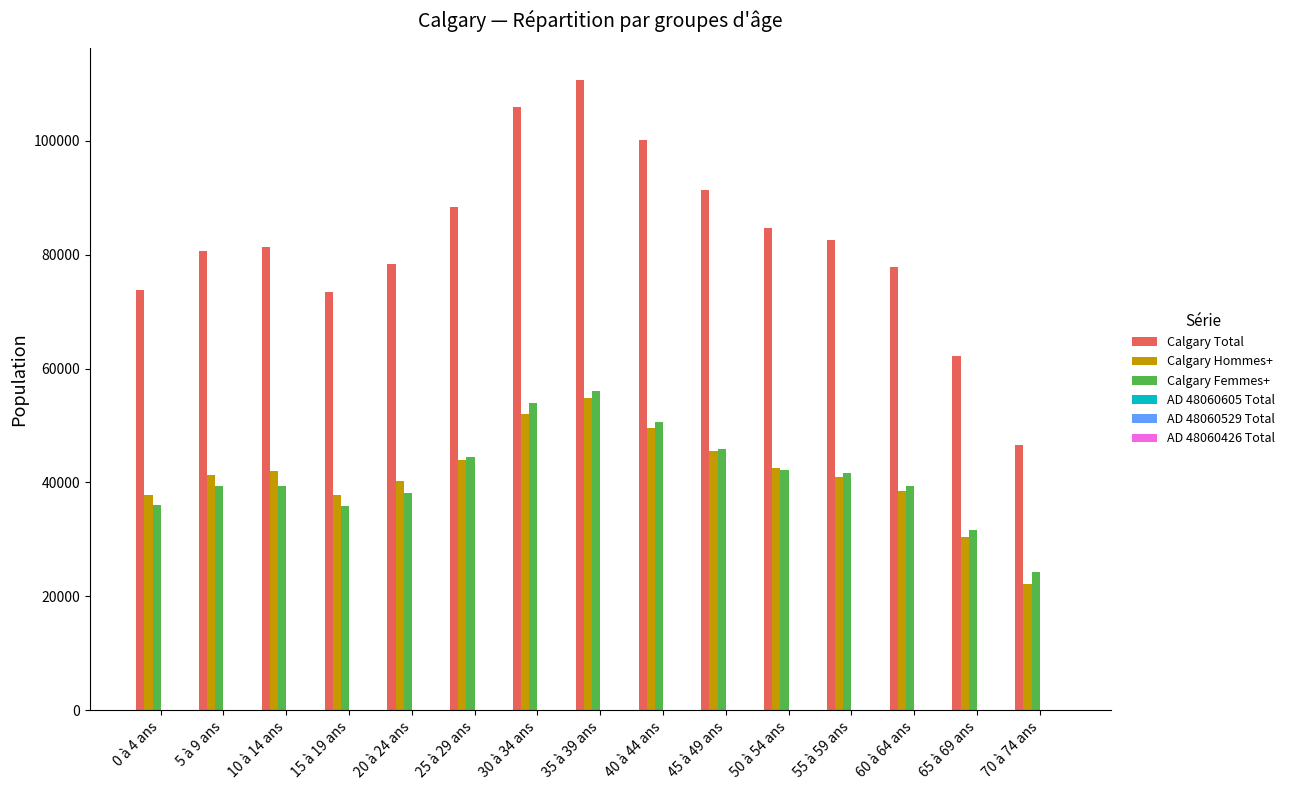

How many groups of bars are there?

15